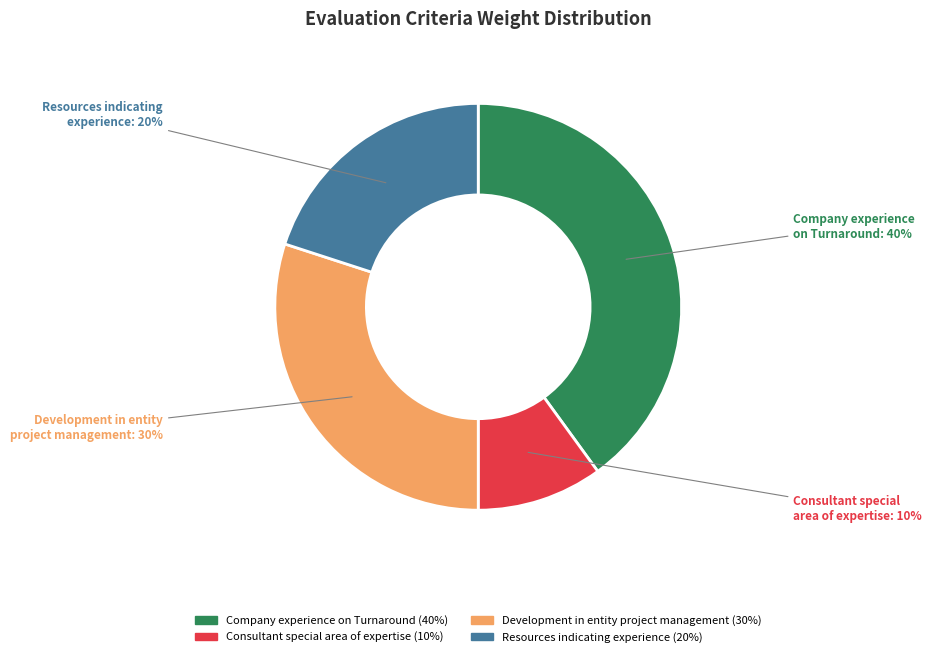

Which slice is the largest?

Company experience on Turnaround